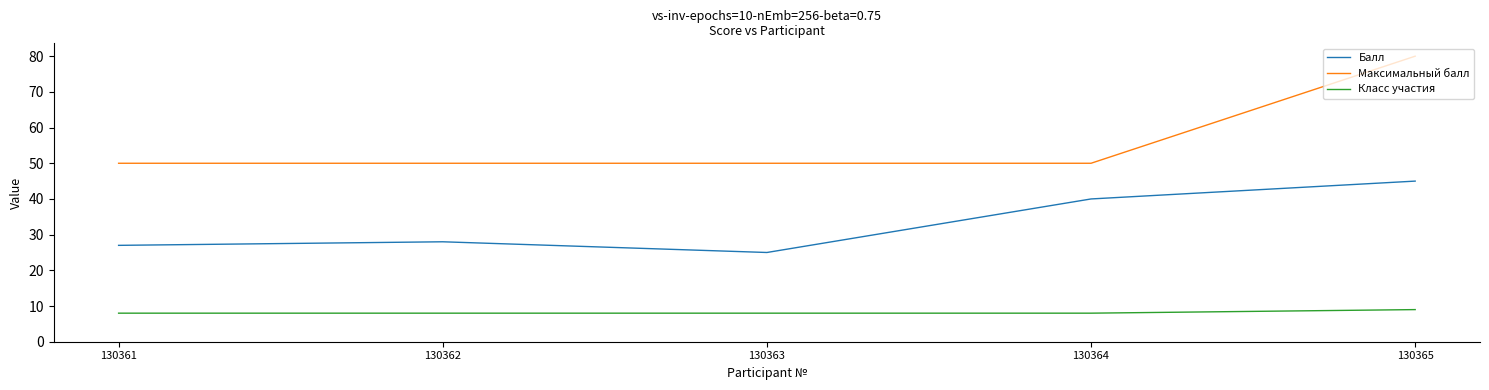

The value of Максимальный балл at 130362 is 50. True or false?

True